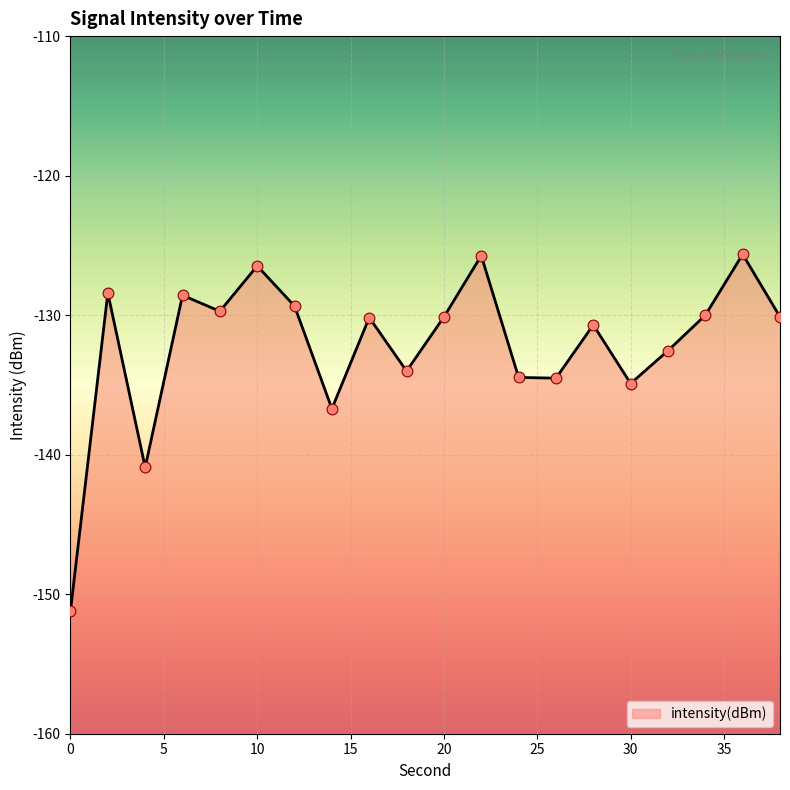

What is the change in value from 6 to 10?

+2.1